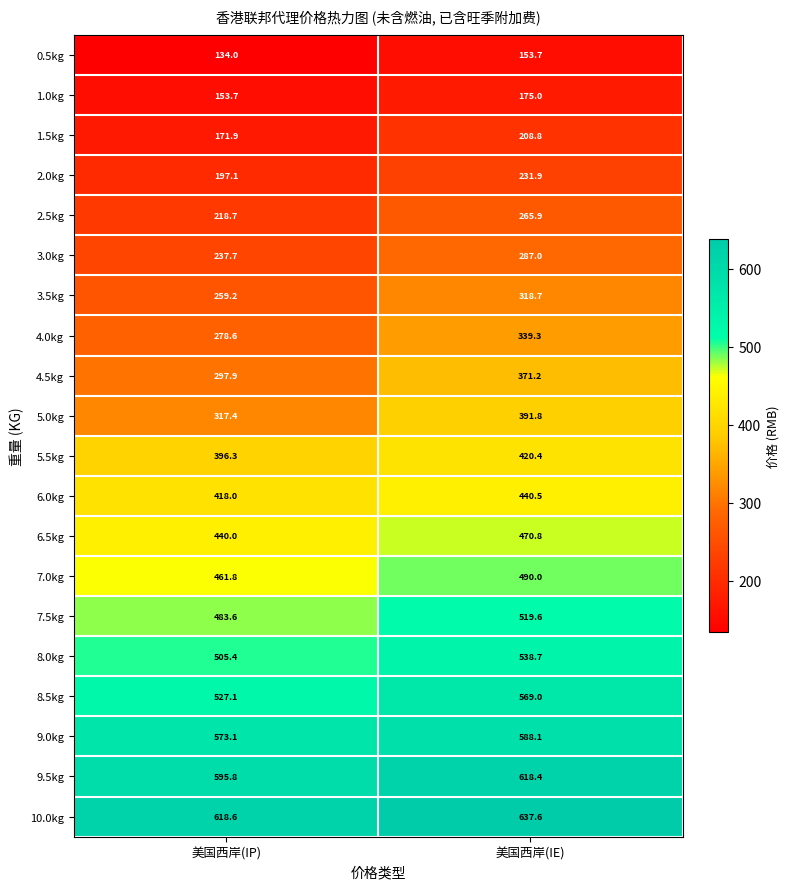

Is it true that 0.5kg equals 134.0 at 美国西岸(IP)?

True